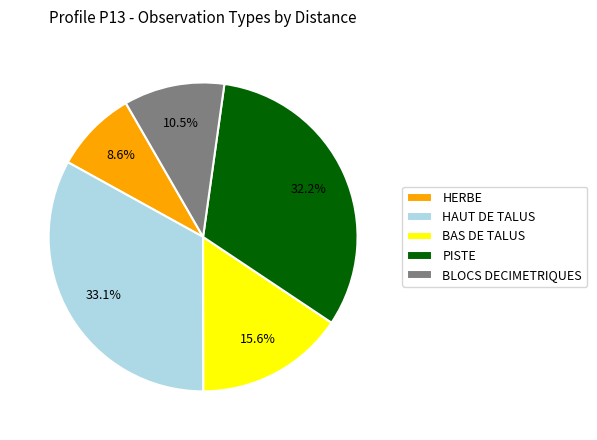

To the nearest percent, what is the difference between the largest and smallest slice percentages?

24%